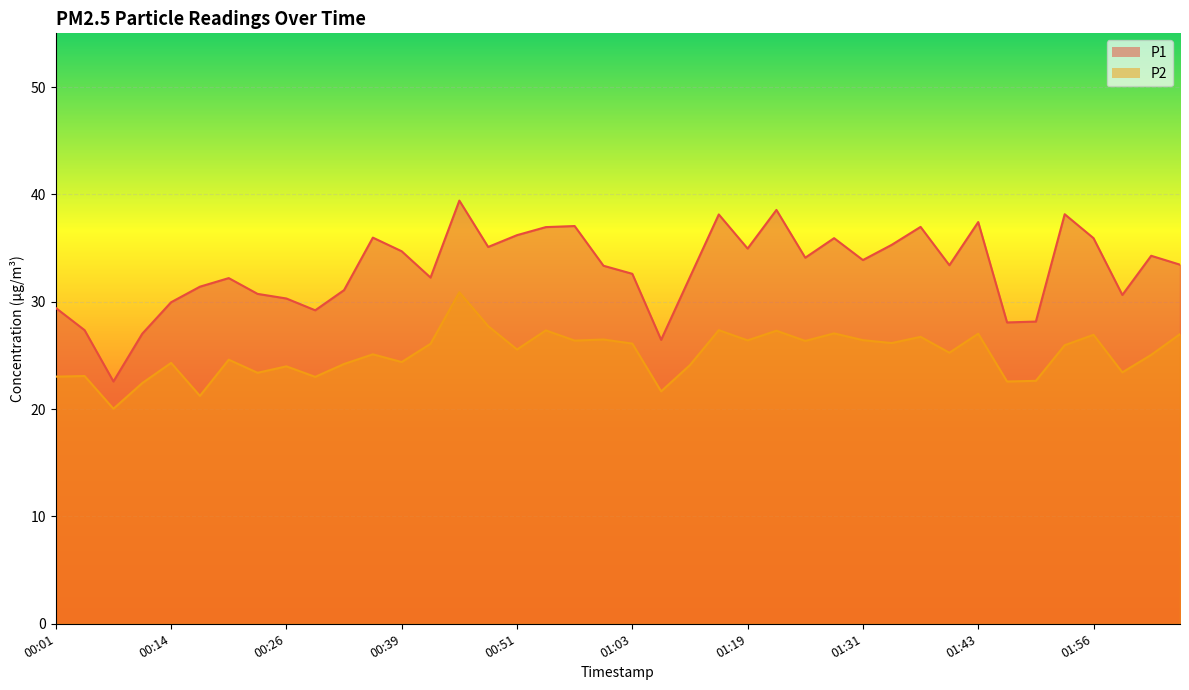

True or false: P2 and P1 intersect in this chart.

False